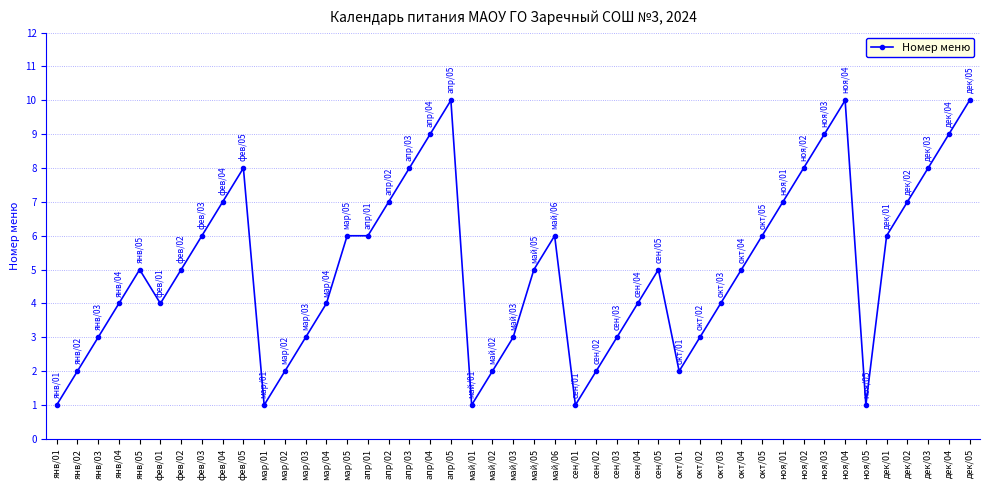

What is the label of the 14th point from the left?

мар/04